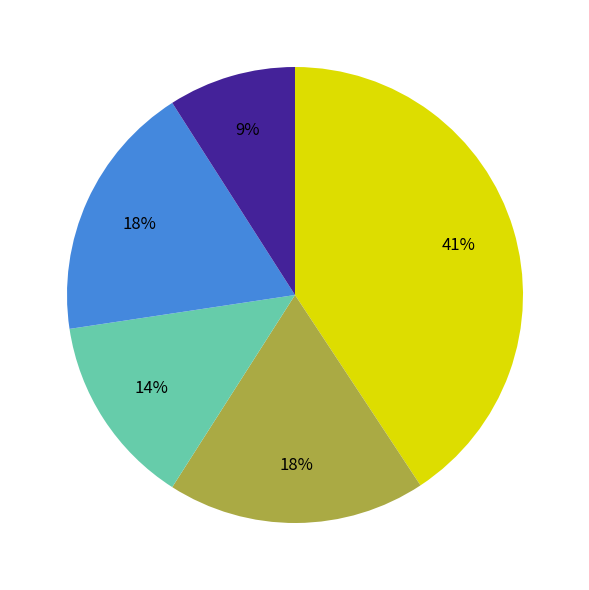

Is there a majority slice in this chart?

No